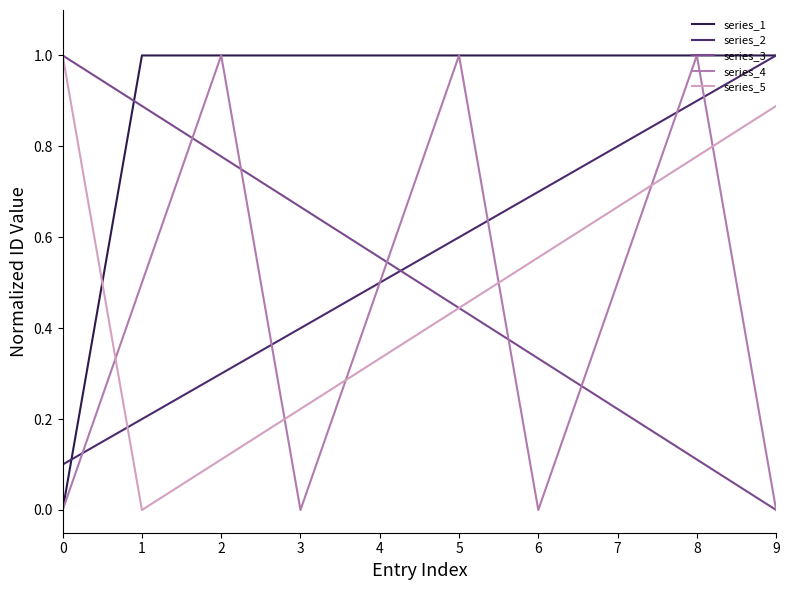

Rank the categories by series_5 value from highest to lowest.

0, 9, 8, 7, 6, 5, 4, 3, 2, 1